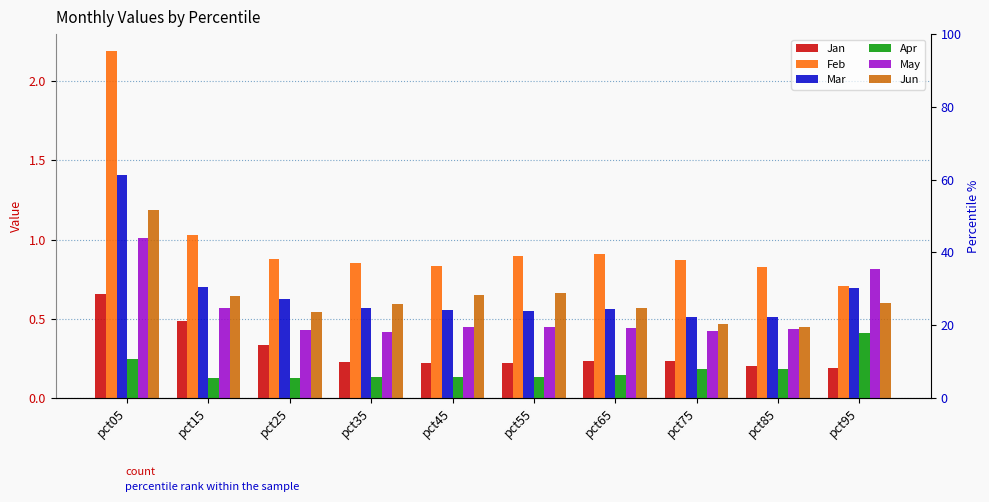

At which category is the sum across all series the highest?

pct05